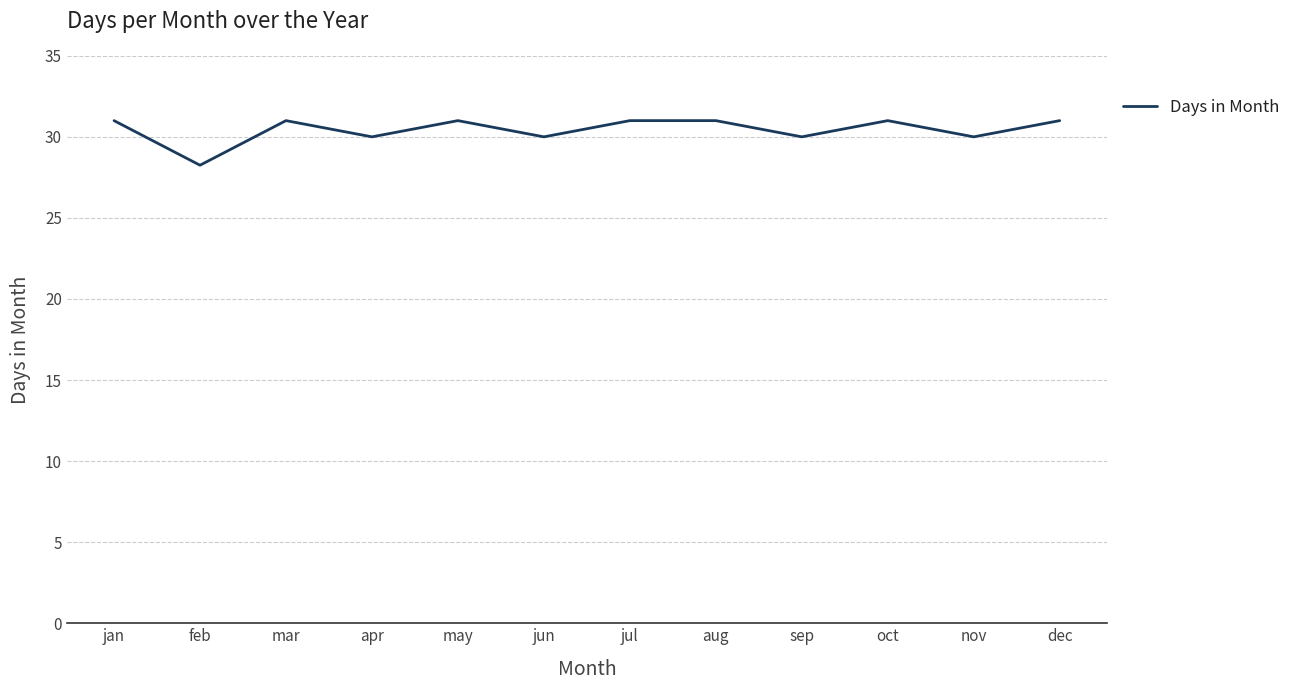

Approximately how many times larger is the value at aug compared to dec?

1.0